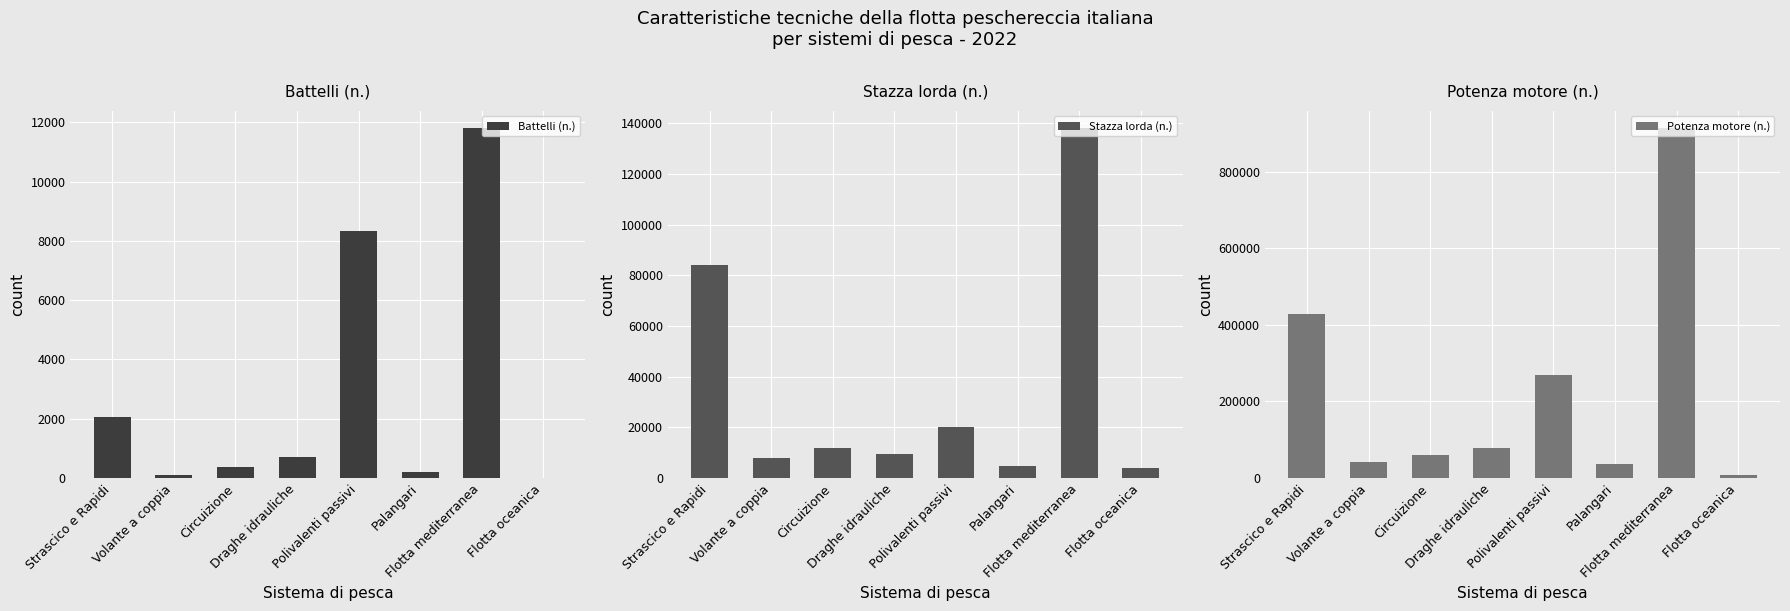

Reading left to right, list all the values displayed in this chart.

Battelli (n.): Strascico e Rapidi=2044.0	Volante a coppia=115.0	Circuizione=383.0	Draghe idrauliche=715.0	Polivalenti passivi=8338.0	Palangari=207.0	Flotta mediterranea=11802.0	Flotta oceanica=5.0
Stazza lorda (n.): Strascico e Rapidi=83995.0	Volante a coppia=7935.0	Circuizione=11832.7	Draghe idrauliche=9419.0	Polivalenti passivi=20006.3	Palangari=4929.0	Flotta mediterranea=138117.0	Flotta oceanica=3926.0
Potenza motore (n.): Strascico e Rapidi=428070.0	Volante a coppia=40807.8	Circuizione=60647.2	Draghe idrauliche=77323.3	Polivalenti passivi=269398.2	Palangari=37036.5	Flotta mediterranea=913283.0	Flotta oceanica=7840.0